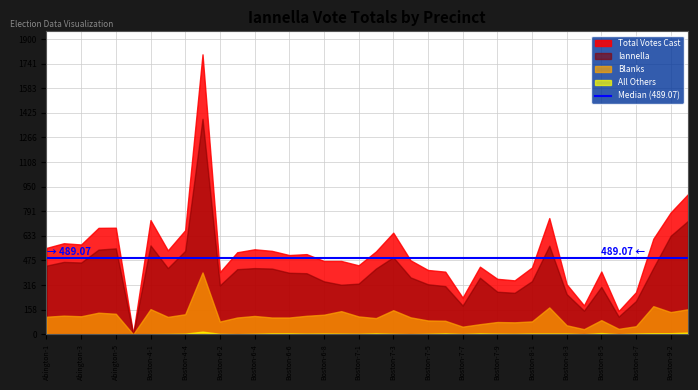

Between Boston-8-4 and Boston-8-6, which series saw the biggest shift?

Iannella